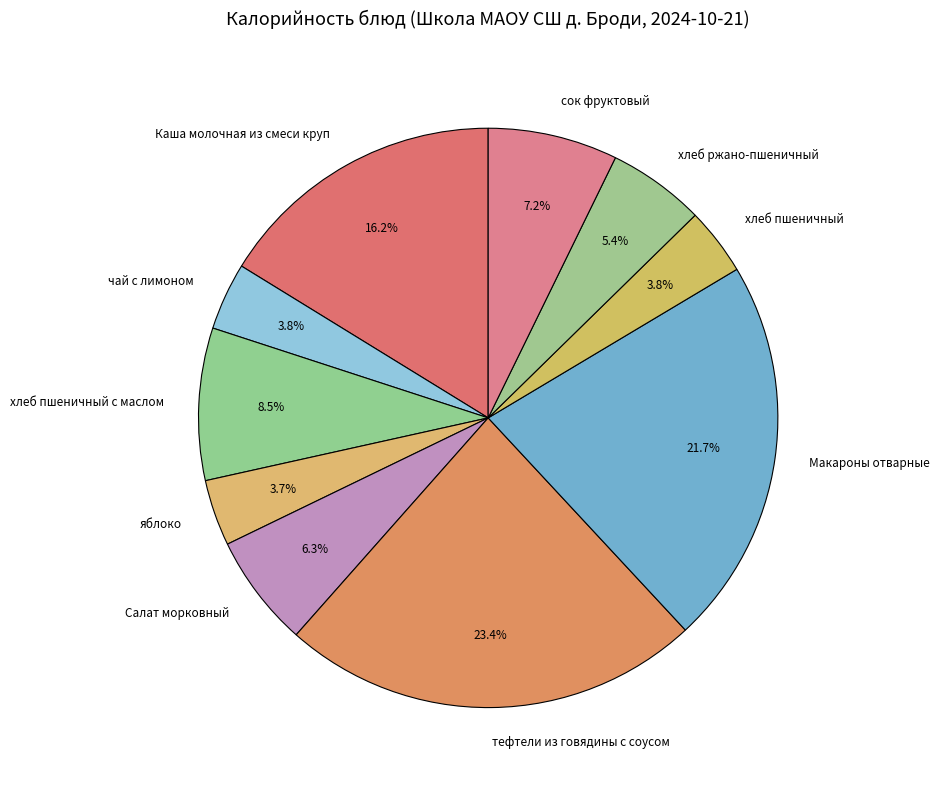

Which slice is the largest?

тефтели из говядины с соусом